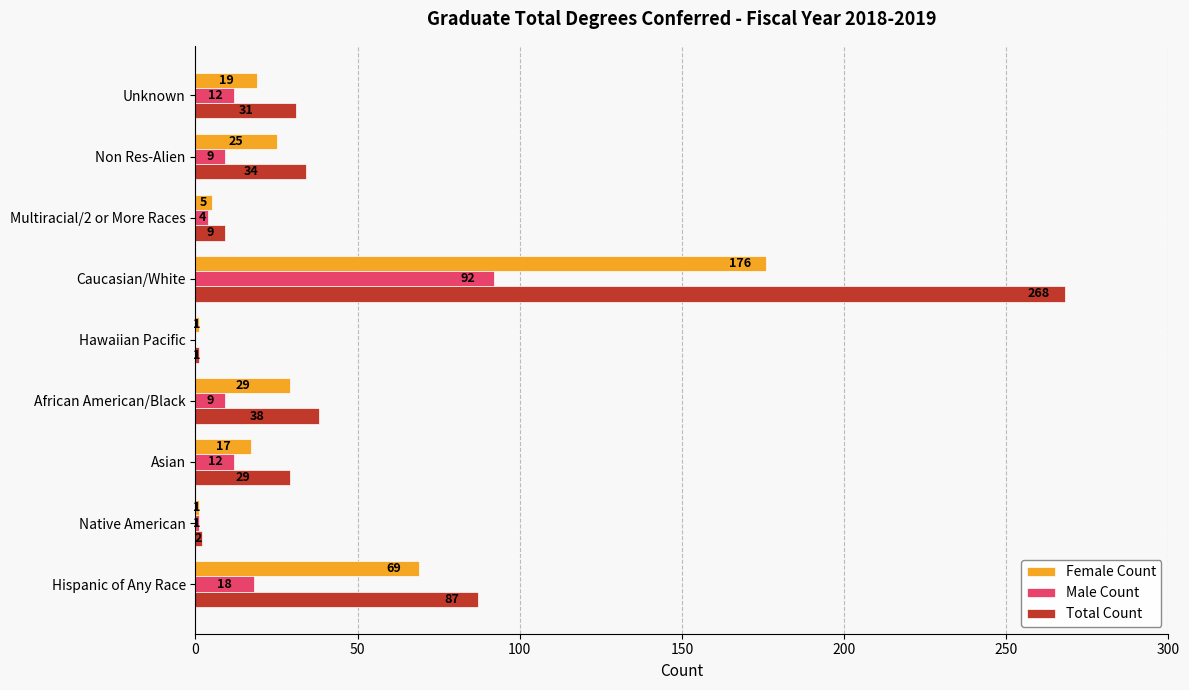

What is the sum of the Male Count values at African American/Black and Non Res-Alien?

18